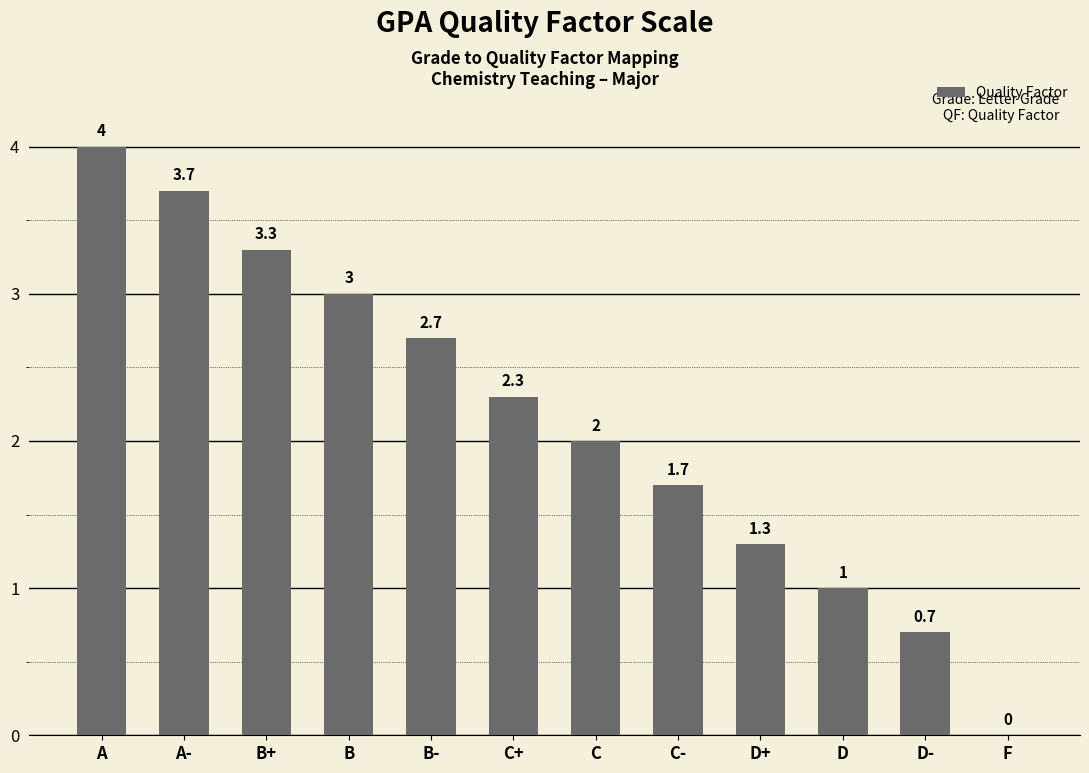

How many values are above zero?

11